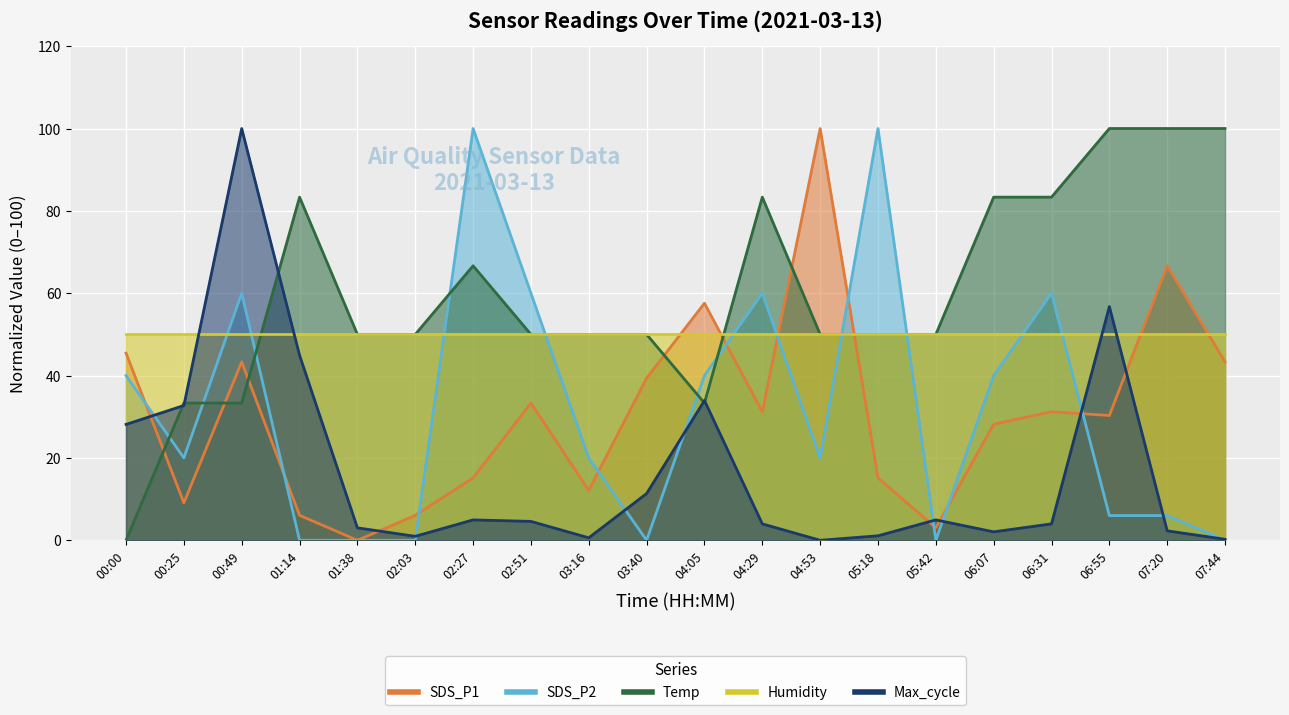

What is the spread (max minus min) of values at 05:18?

98.9